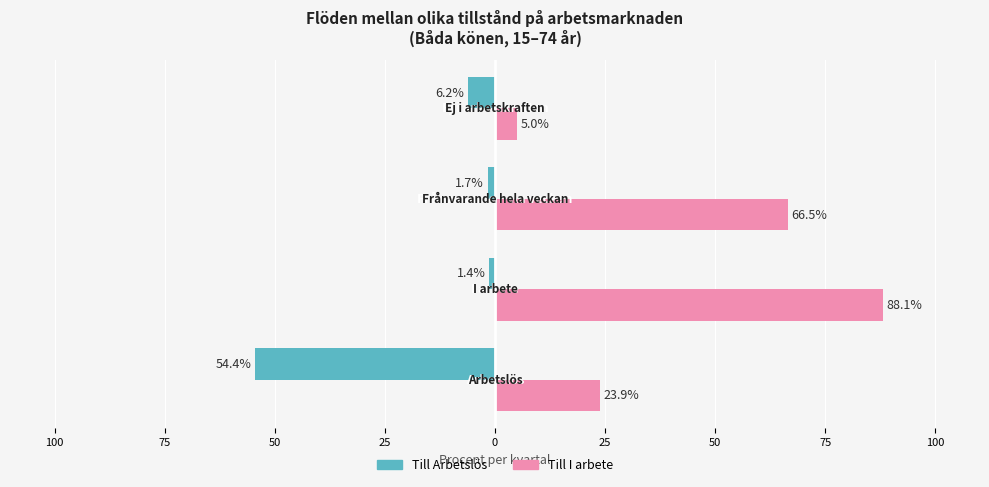

Rank the series by their average value, from lowest to highest.

Till Arbetslös, Till I arbete